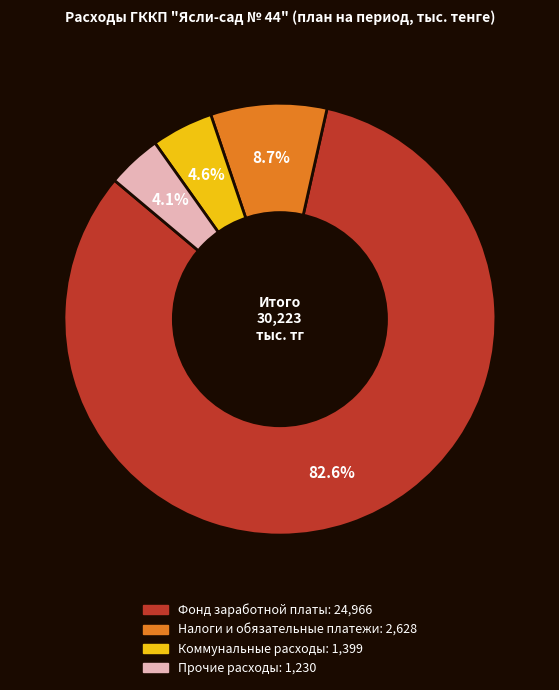

To the nearest percent, what is the difference between the Налоги и обязательные платежи and Прочие расходы slice percentages?

5%